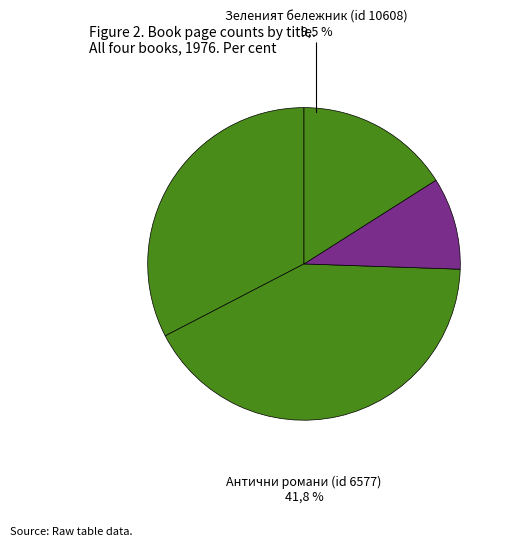

To the nearest percent, what is the difference between the largest and smallest slice percentages?

32%